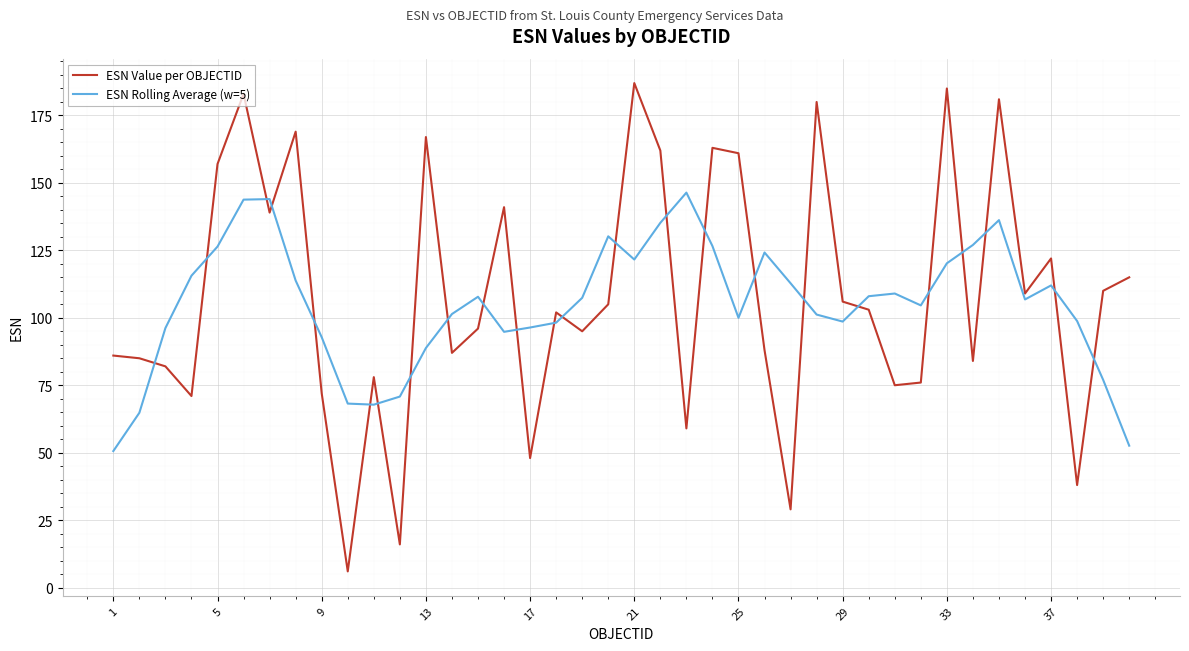

How many times do ESN Rolling Average (w=5) and ESN Value per OBJECTID cross each other?

24